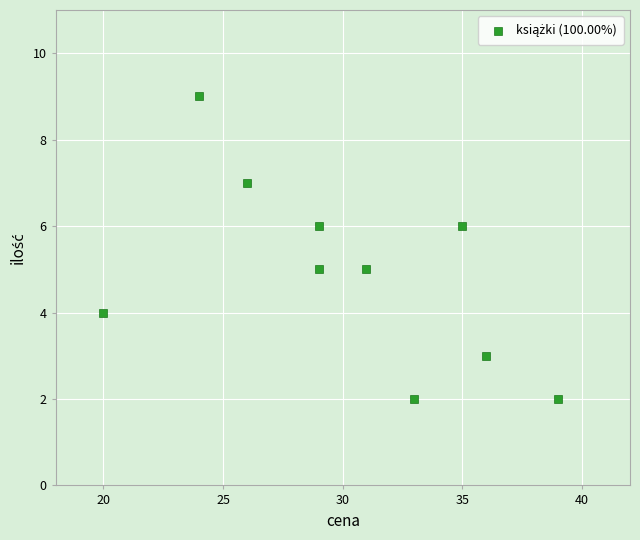

What is the range of Y values (max minus min)?

7